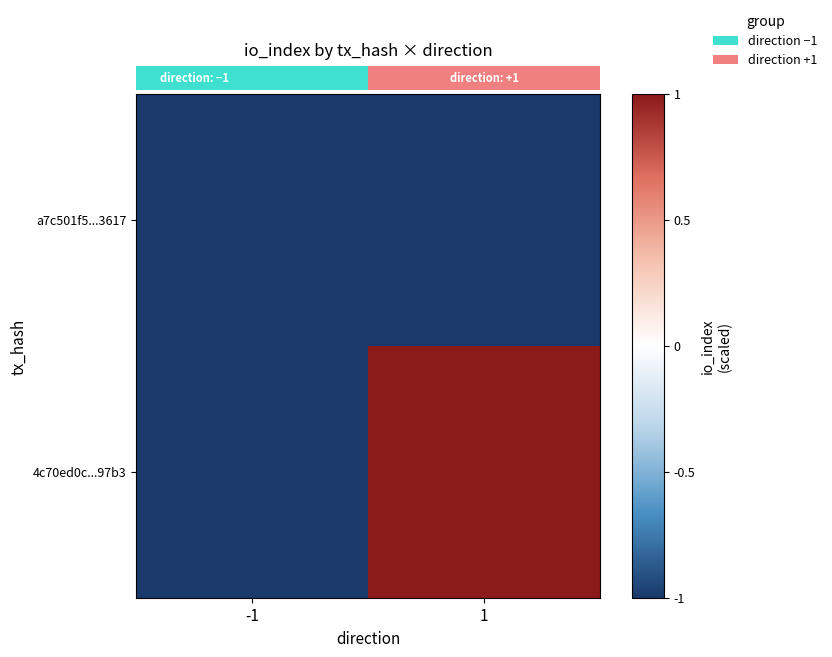

How many values in the 4c70ed0c...97b3 series are below 1?

1